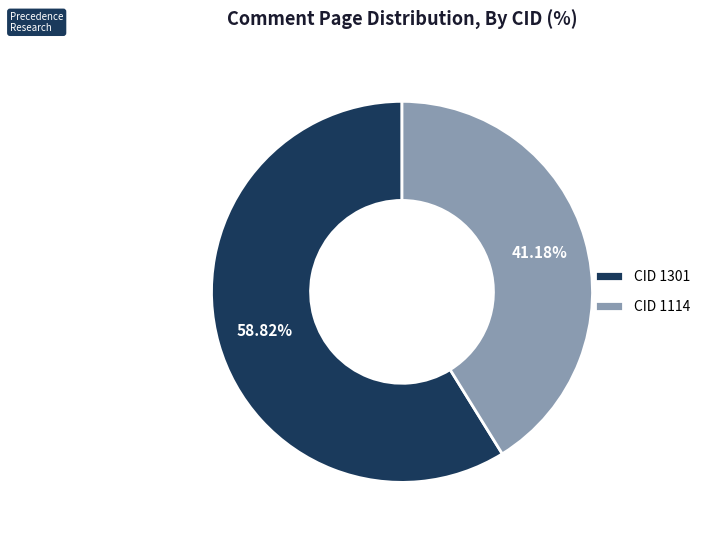

Which category accounts for the majority?

CID 1301